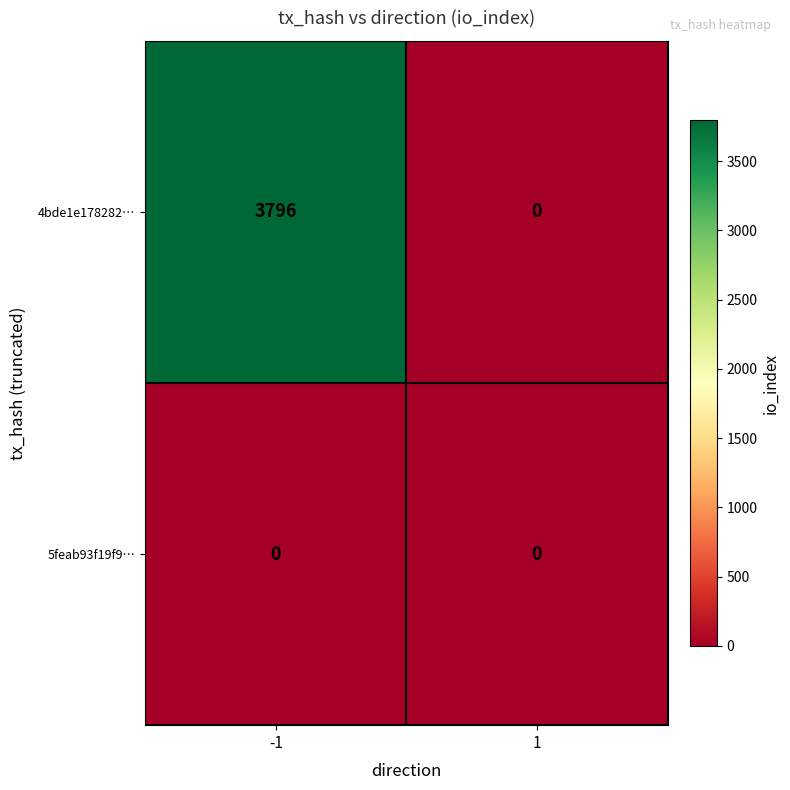

What is the greatest value displayed?

3796